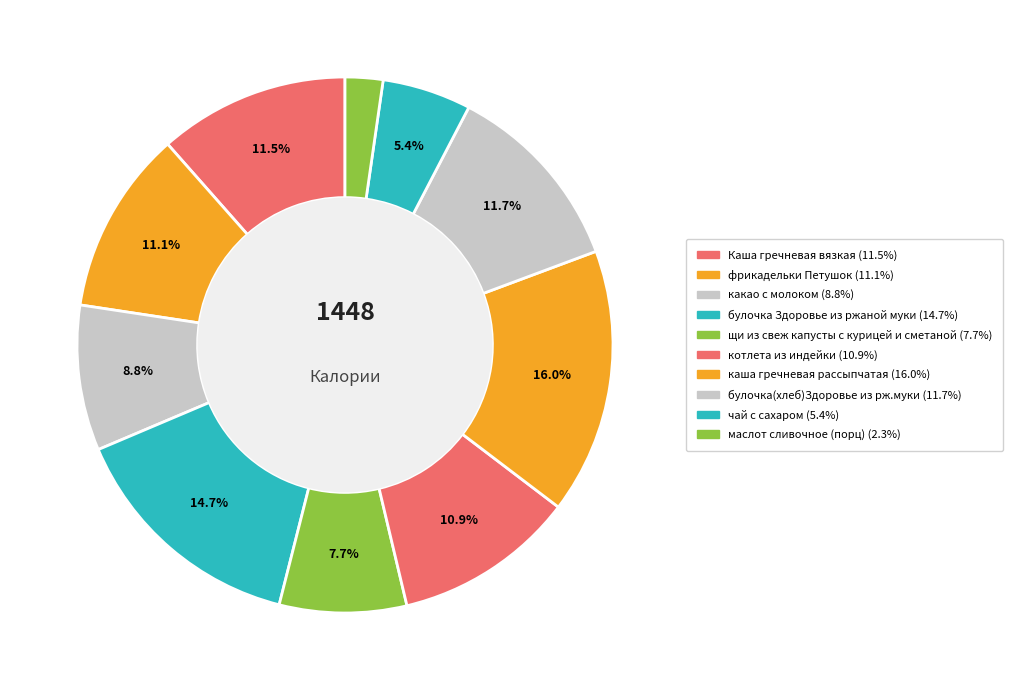

How many segments does this pie chart have?

10